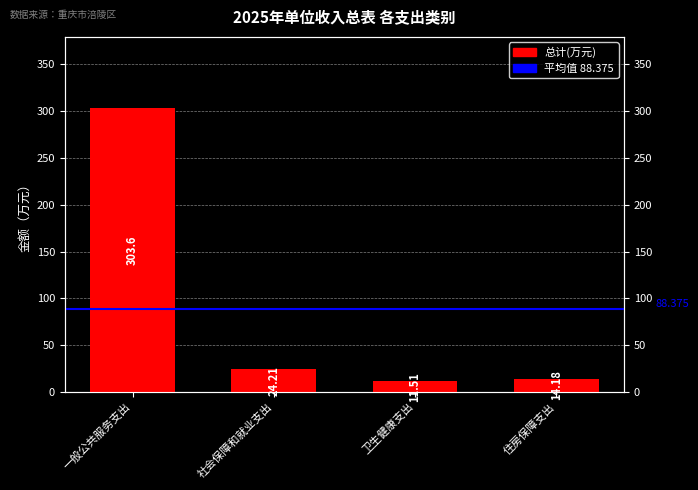

At which label does the data first exceed 24?

一般公共服务支出